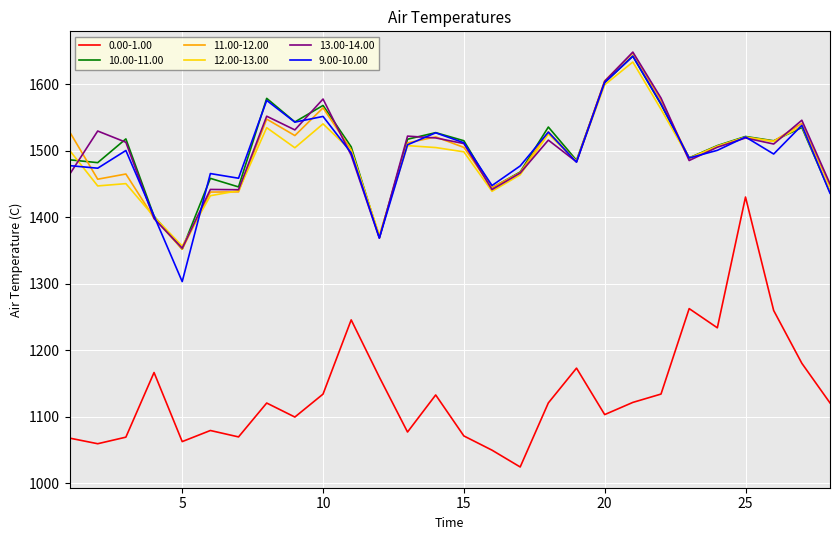

At how many categories does at least one series exceed 1118?

28